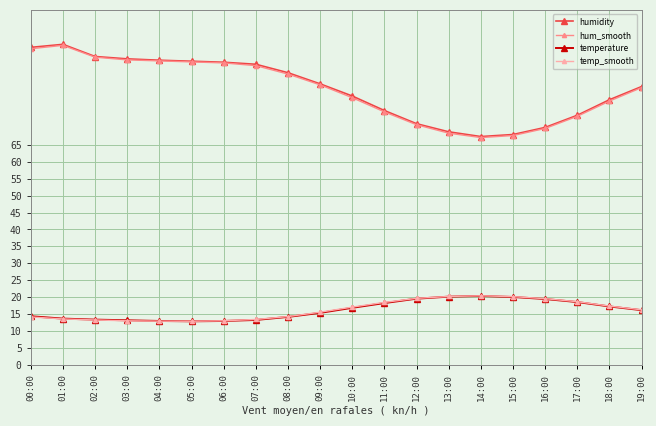

What is the total value across all series at 13:00?

177.7